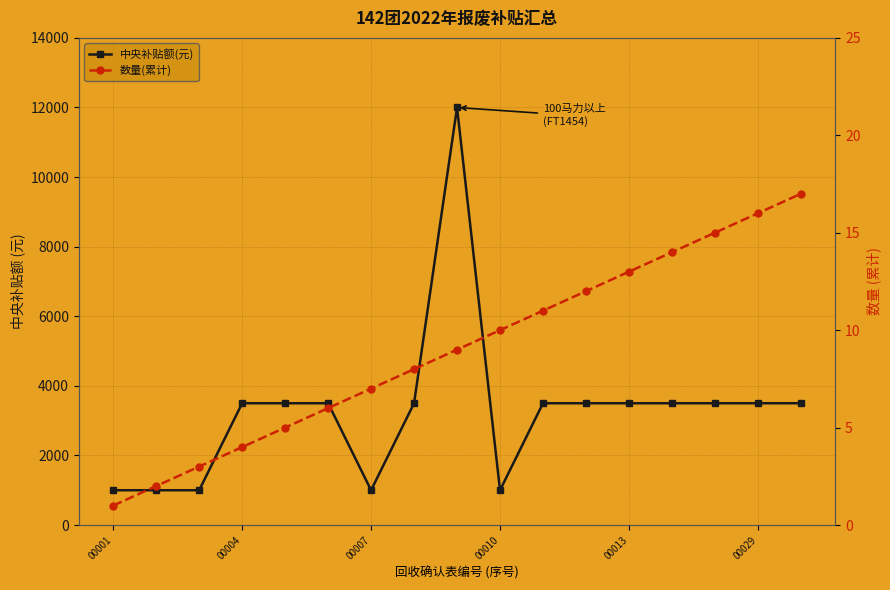

What is the total value across all series at 16?

3517